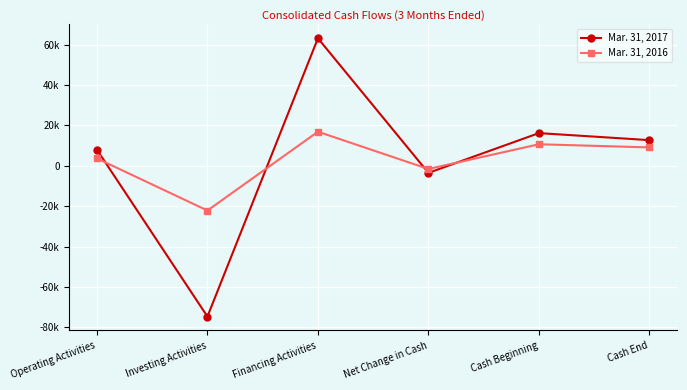

What is the value of the Mar. 31, 2017 point at the 1st from the left?

8006